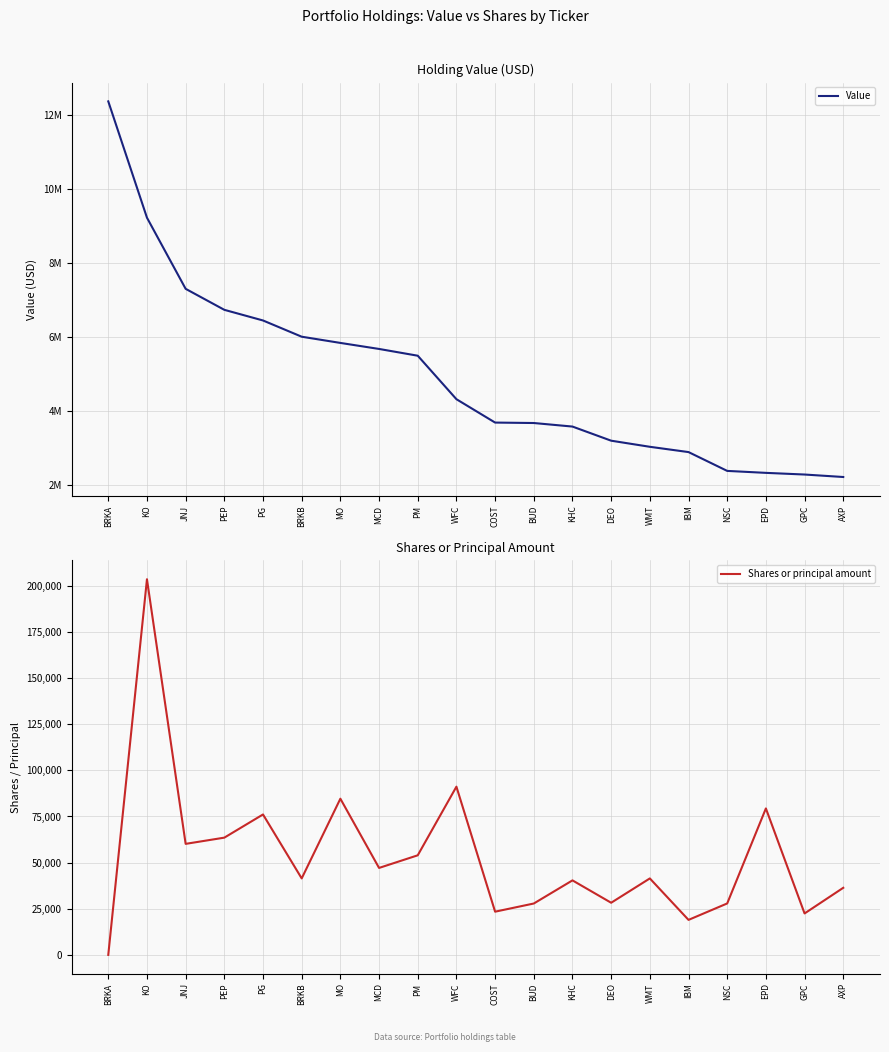

What is the sum of all Value values?

98594000